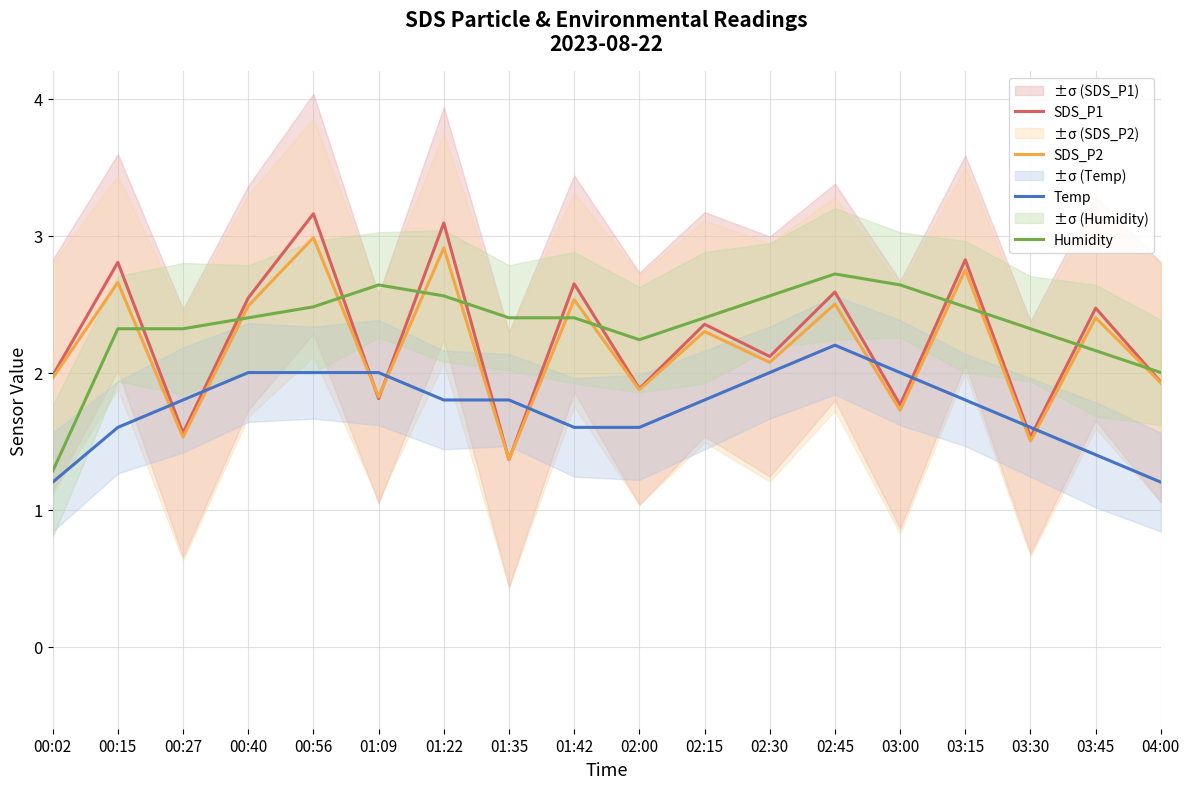

In Humidity, how many points are higher than both neighbors (excluding endpoints)?

2